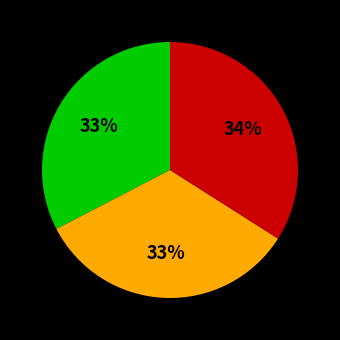

To the nearest percent, what is the average slice percentage?

33%